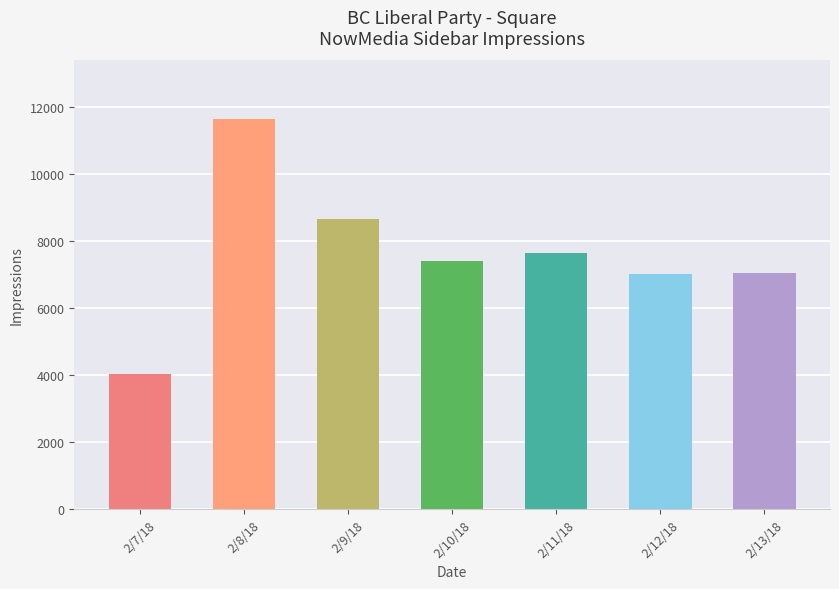

What is the difference between the maximum and second lowest values?

4617